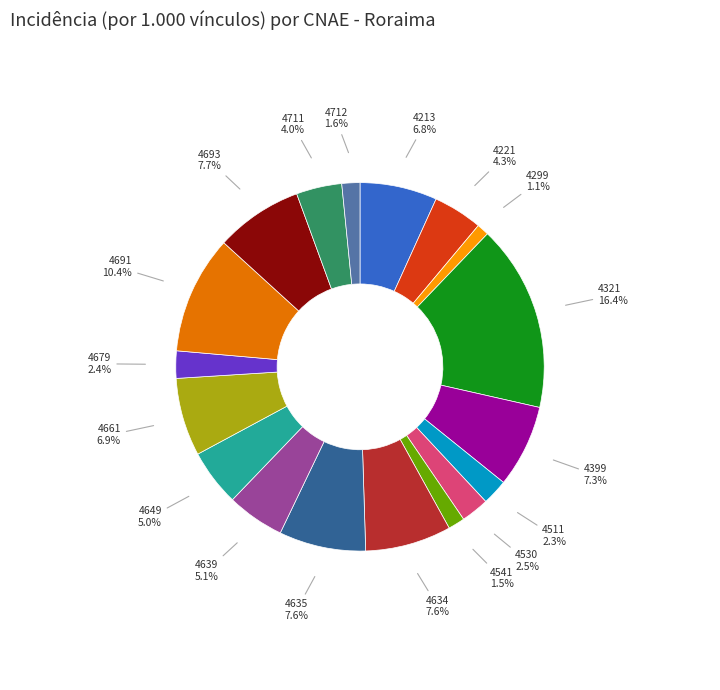

Which category has the biggest portion of the pie?

4321